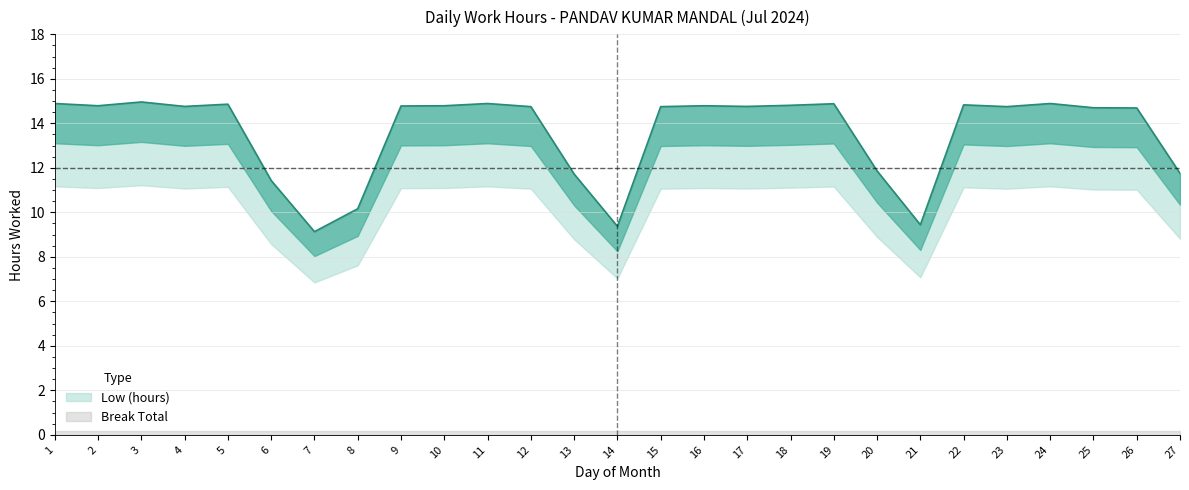

What is the difference between the maximum and minimum values?

5.8